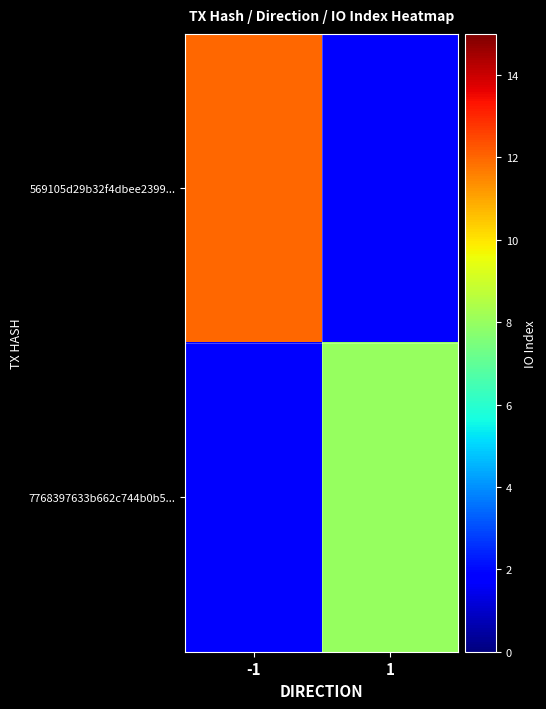

Where is 569105d29b32f4dbee2399... nearest to the value 12?

-1